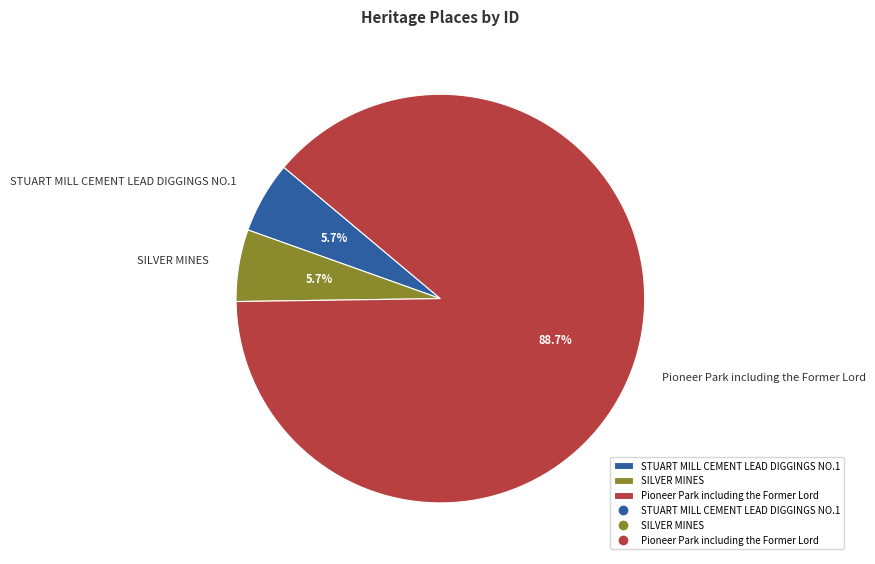

How many slices are in this pie chart?

3